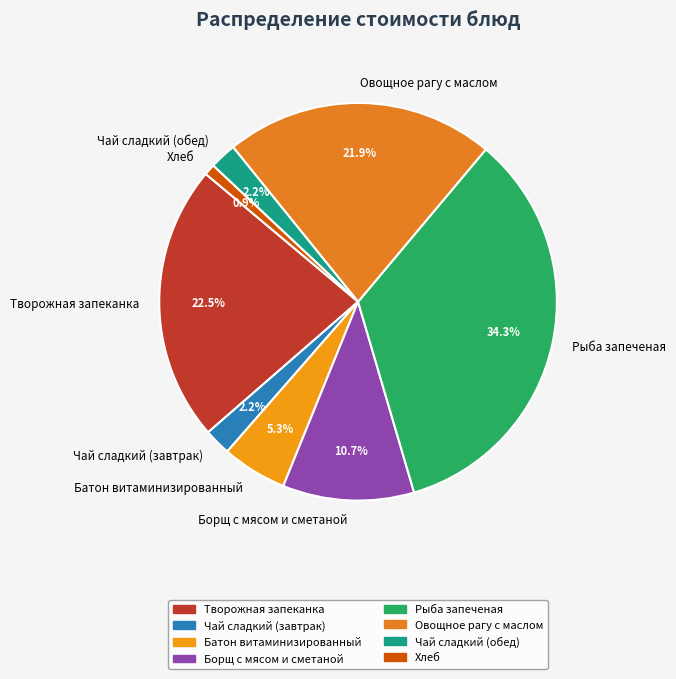

Is the sum of Хлеб and Чай сладкий (завтрак) greater than half?

No